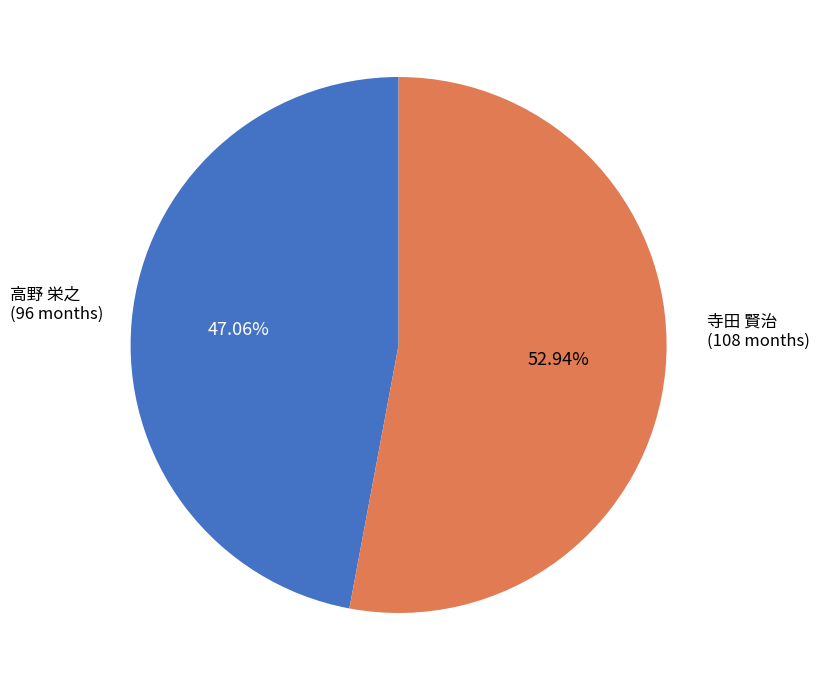

To the nearest percent, what is the average slice percentage?

50%